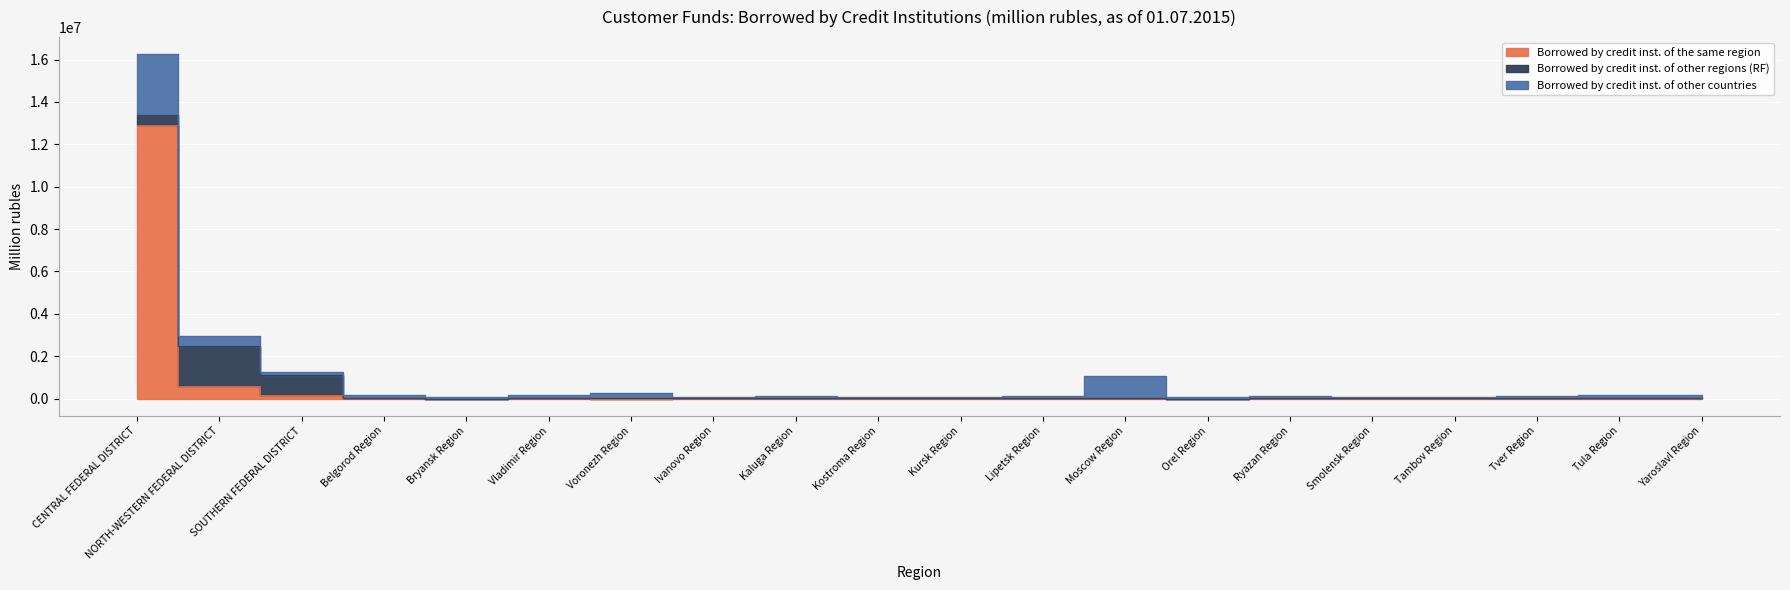

What is the average value of the Borrowed by credit inst. of the same region series?

690424